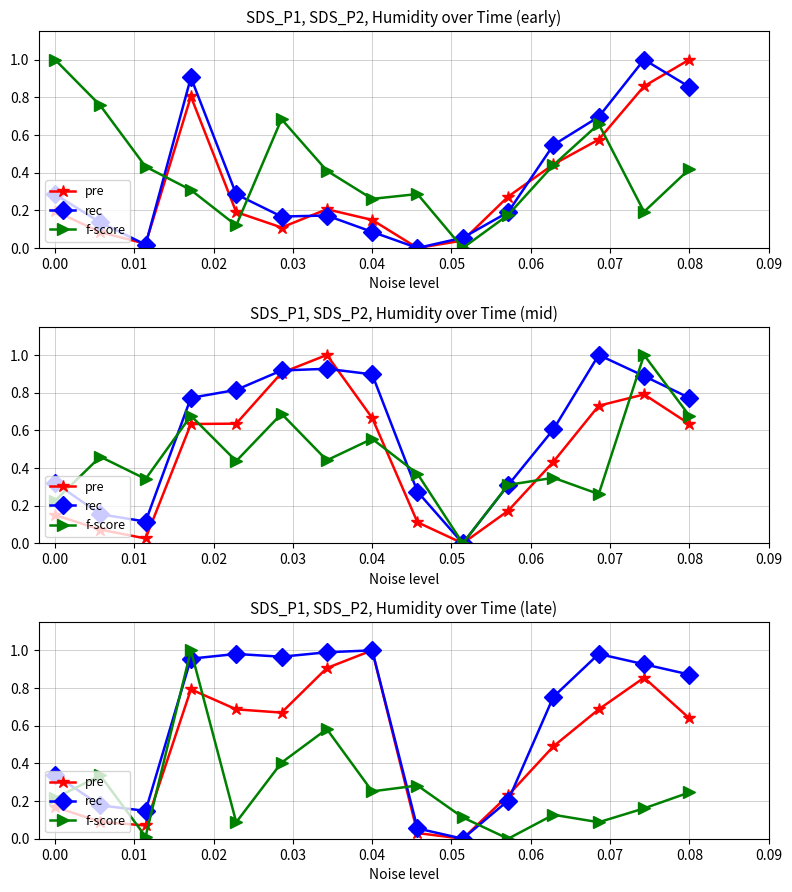

True or false: rec has a value of 0.1 at 0.02.

False